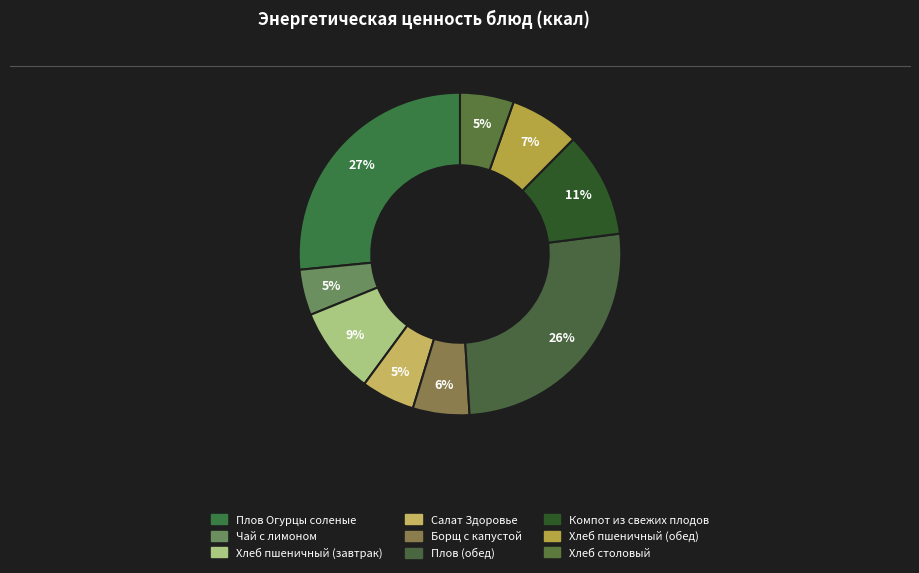

Count the number of slices in the pie.

9